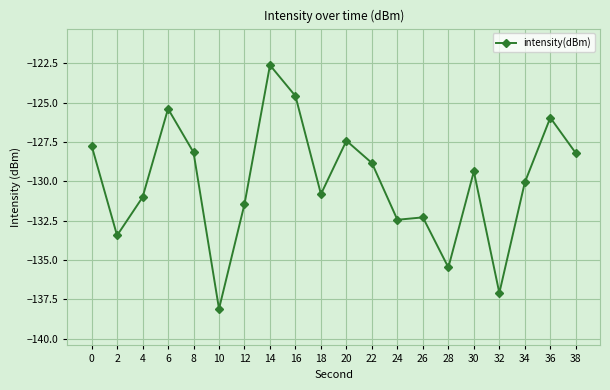

What is the value of the 8th point from the left?

-122.6